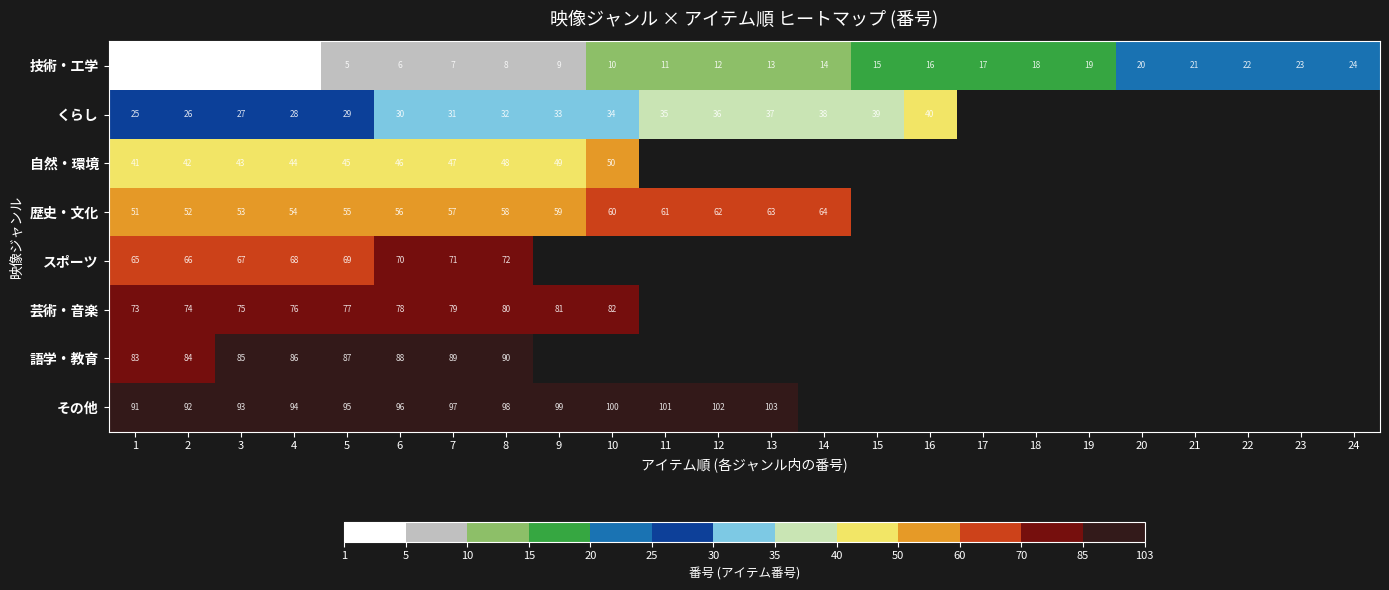

True or false: その他 has a value of 36.0 at 12.

False